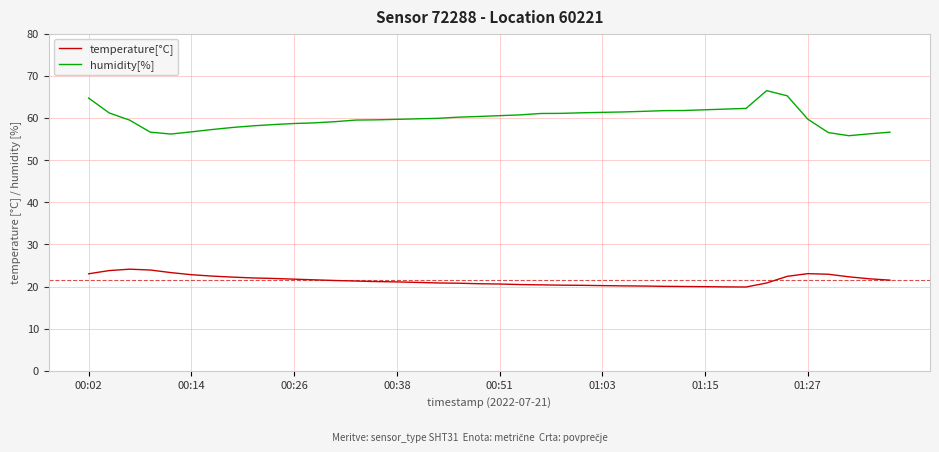

What is the highest value of the humidity[%] series?

66.5